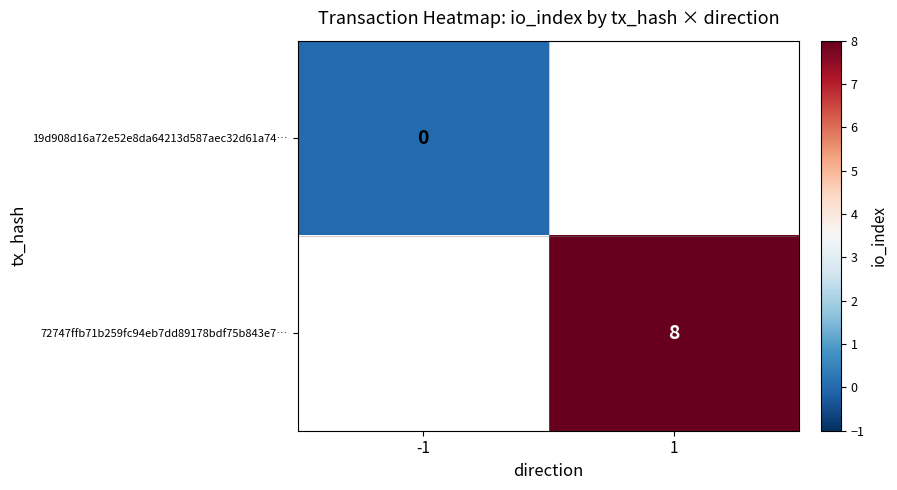

What is the maximum value shown in the chart?

8.0